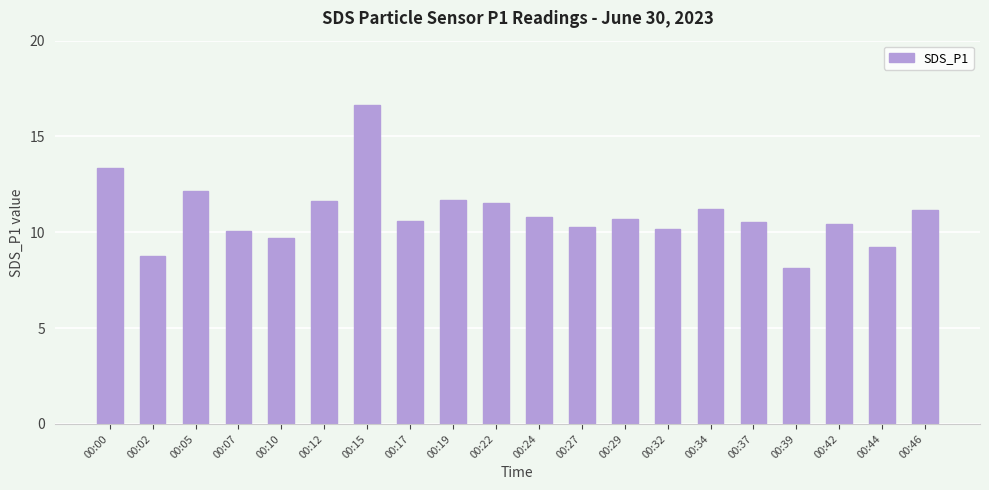

What is the minimum value shown in the chart?

8.2